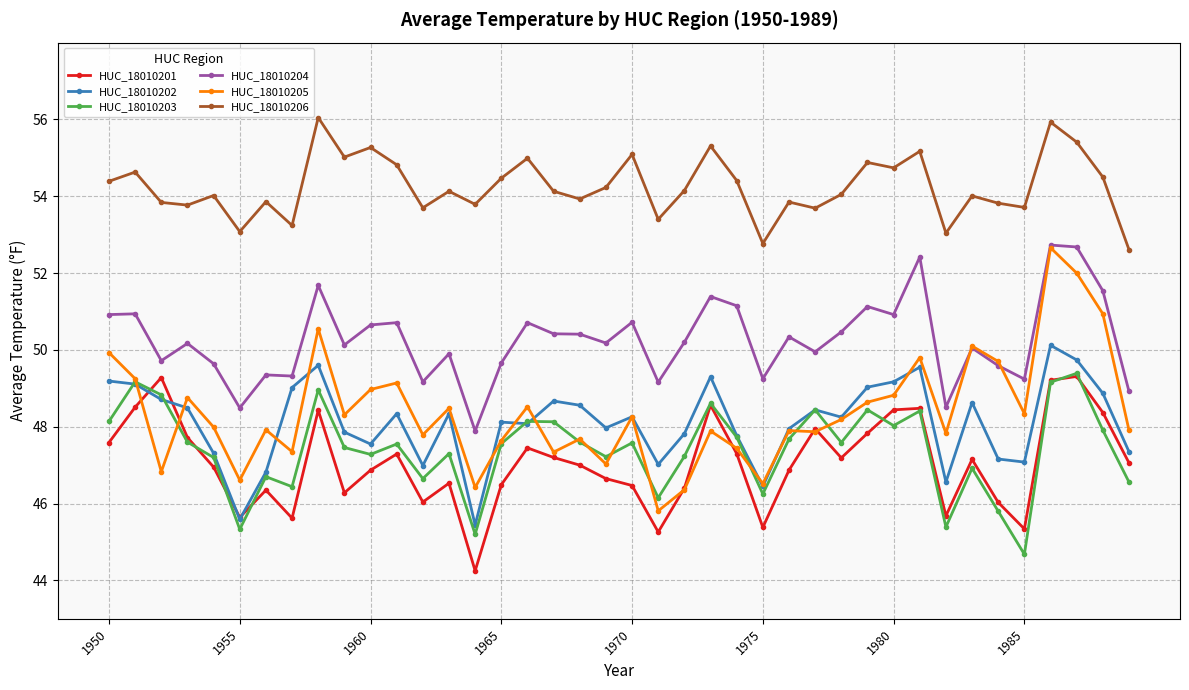

What is the minimum value for HUC_18010205?

45.8